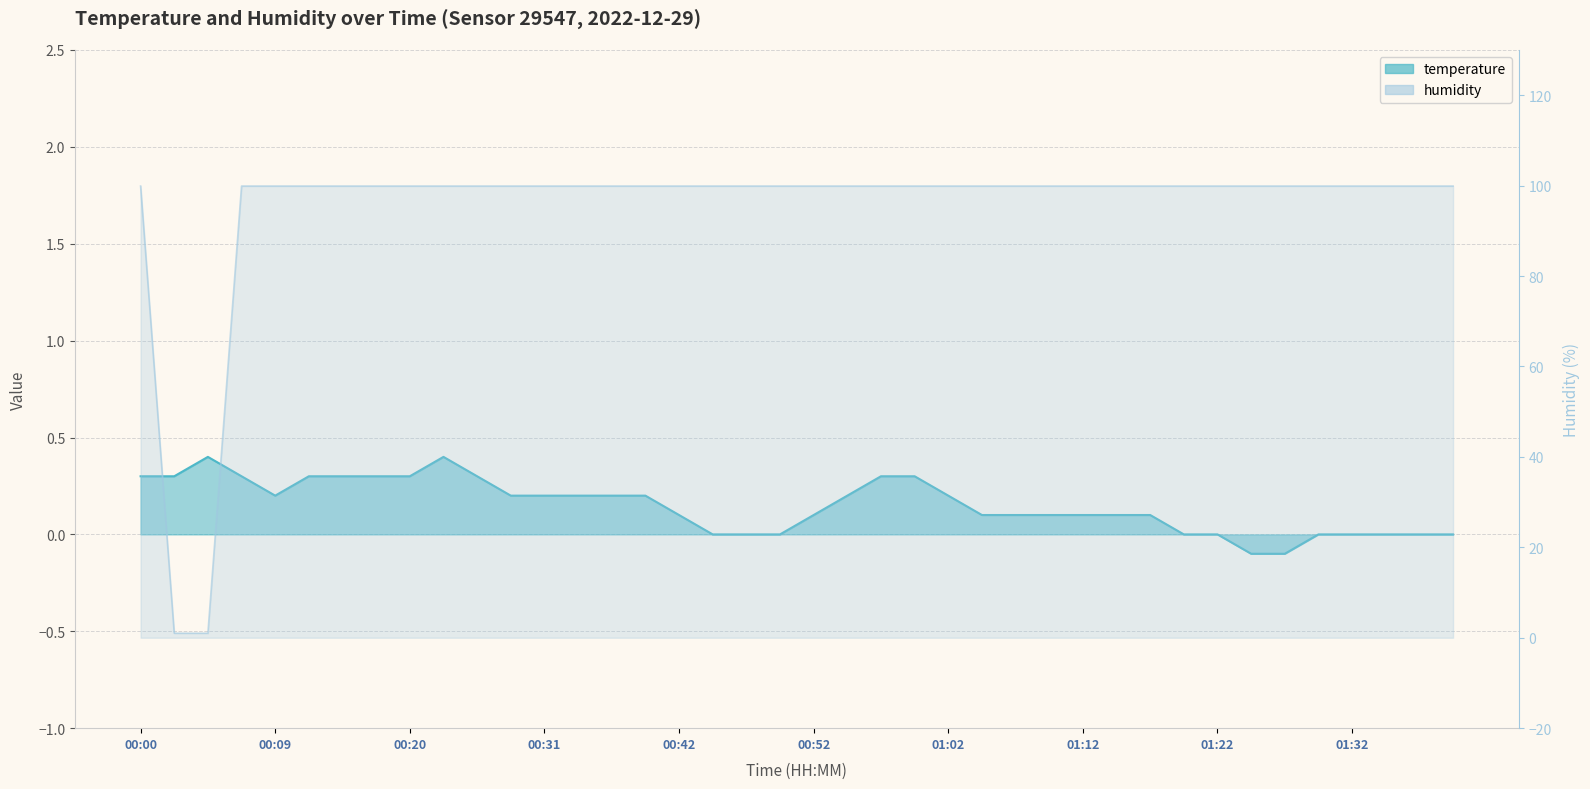

The value of humidity at 00:05 is 1.7. True or false?

False